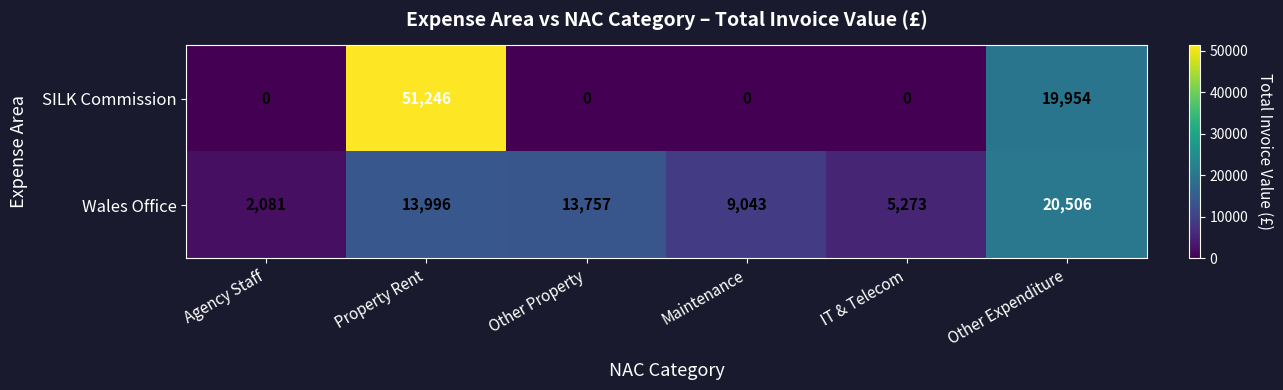

What is the highest value of the Wales Office series?

20506